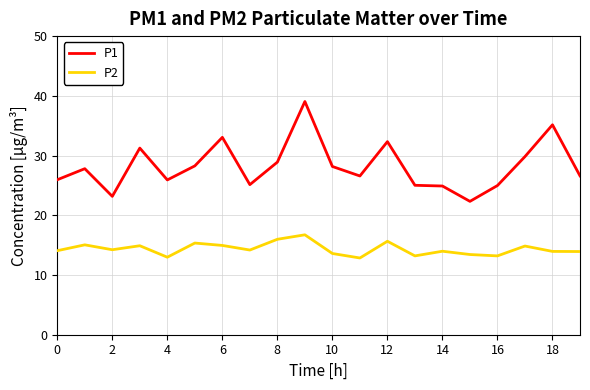

Which series has the largest range (max minus min)?

P1